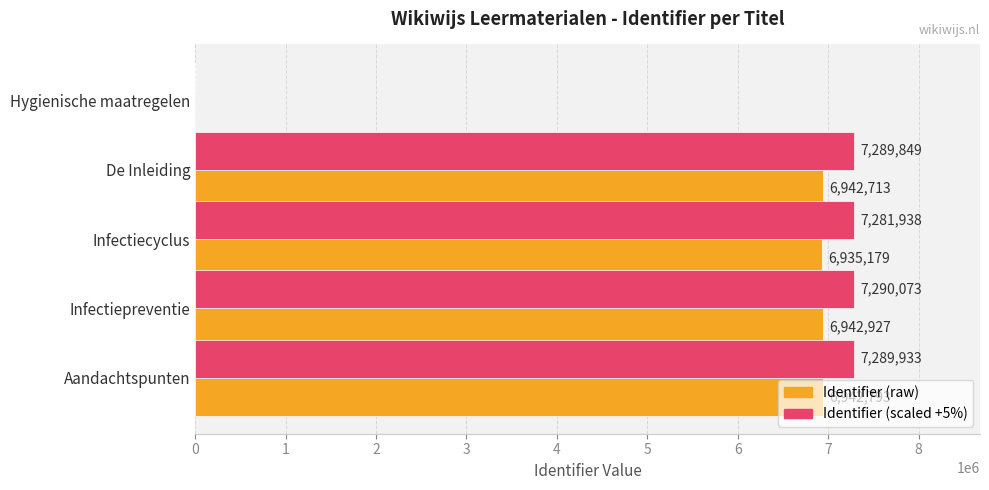

The Identifier (scaled +5%) series shows 2176262.2 at Infectiepreventie. True or false?

False